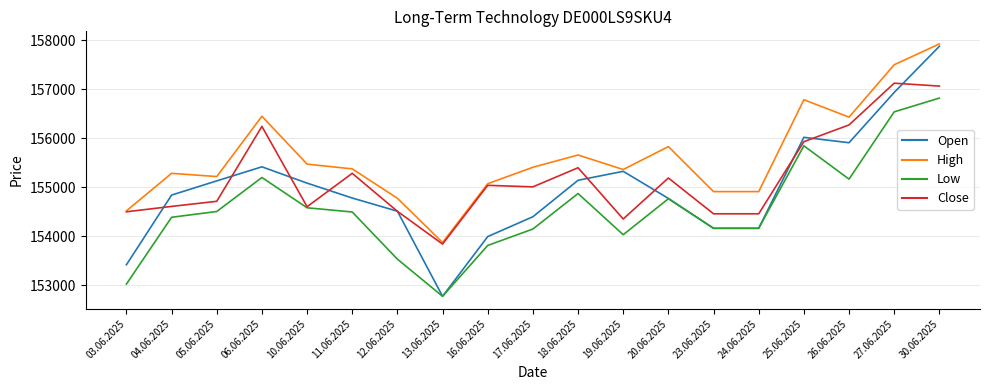

How many interior local peaks does the High series have?

5